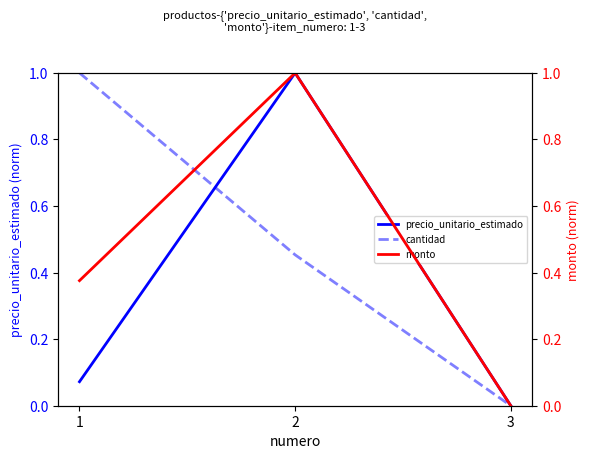

Count the monto values in the range 0 to 1.

3